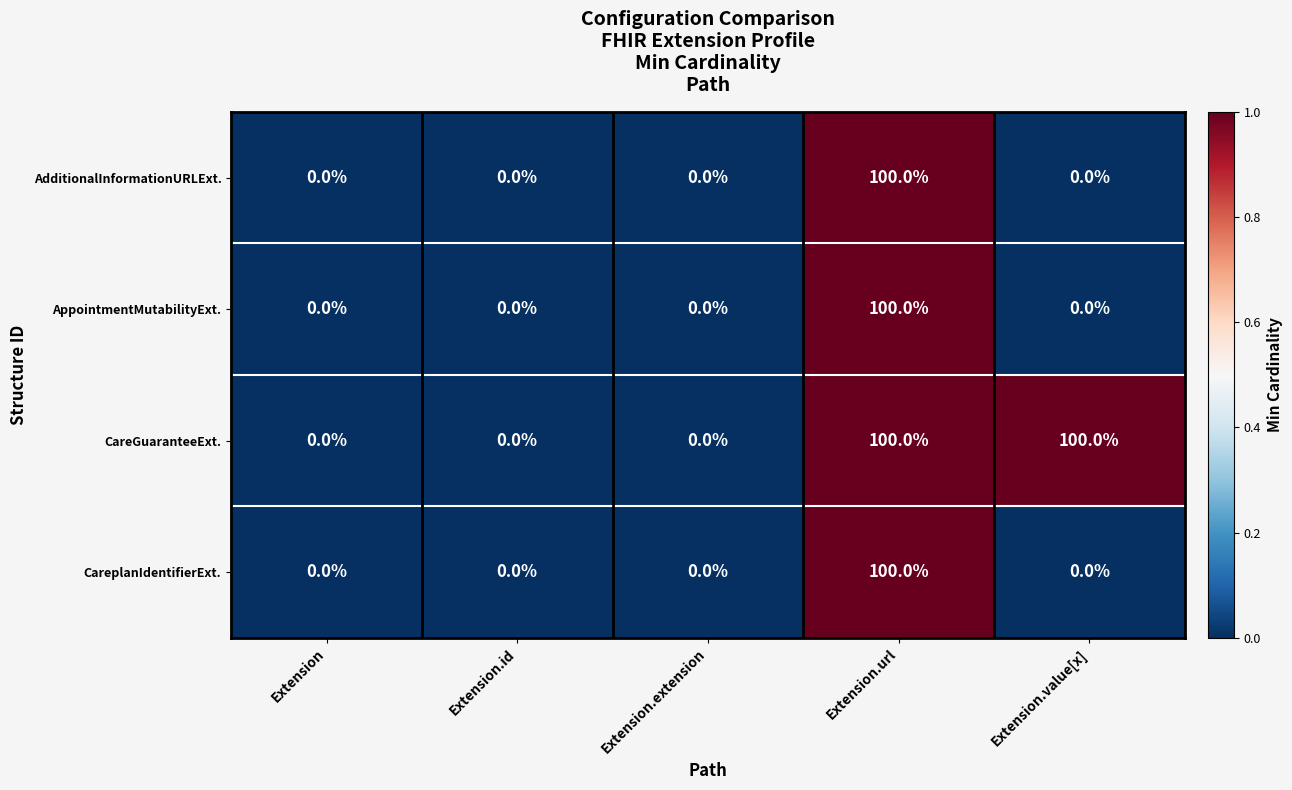

Which series has the largest total across all categories?

CareGuaranteeExt.